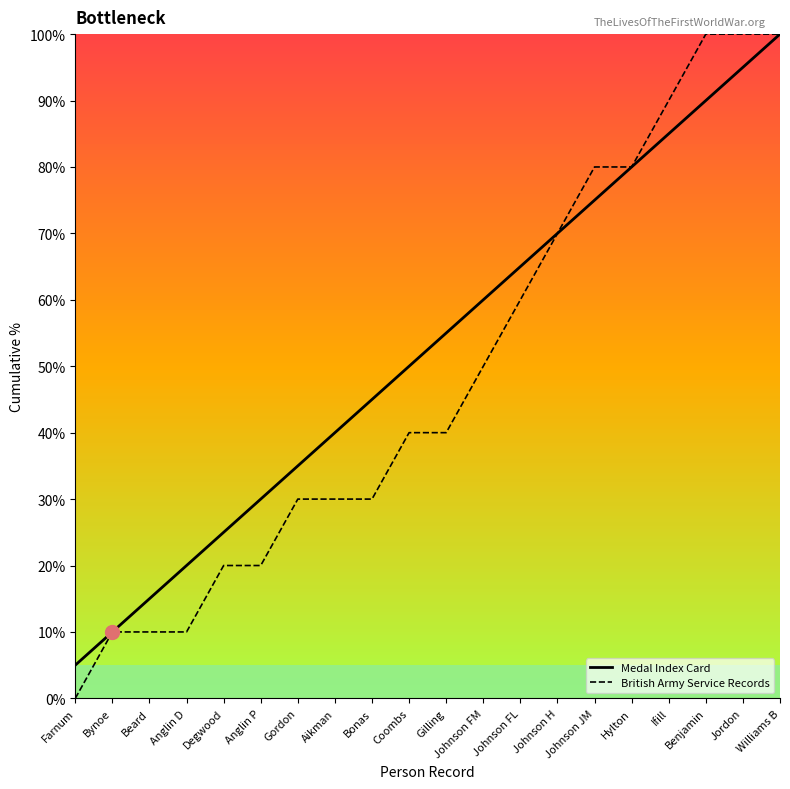

How many British Army Service Records values are between 20 and 80?

12